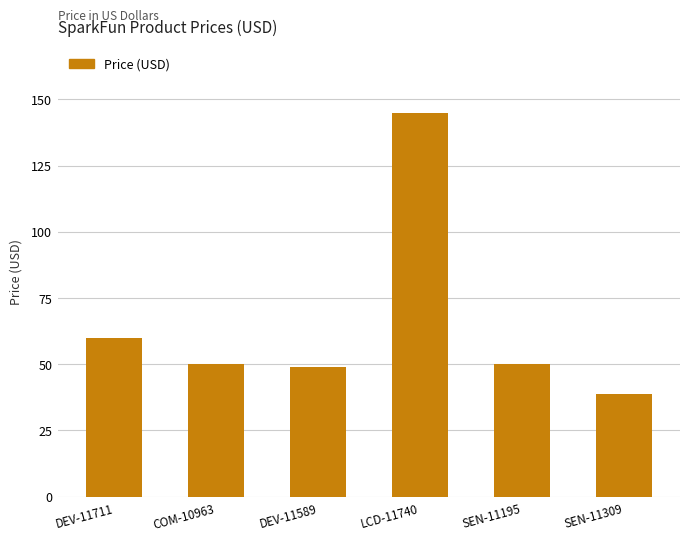

What is the difference between the maximum and second lowest values?

96.0